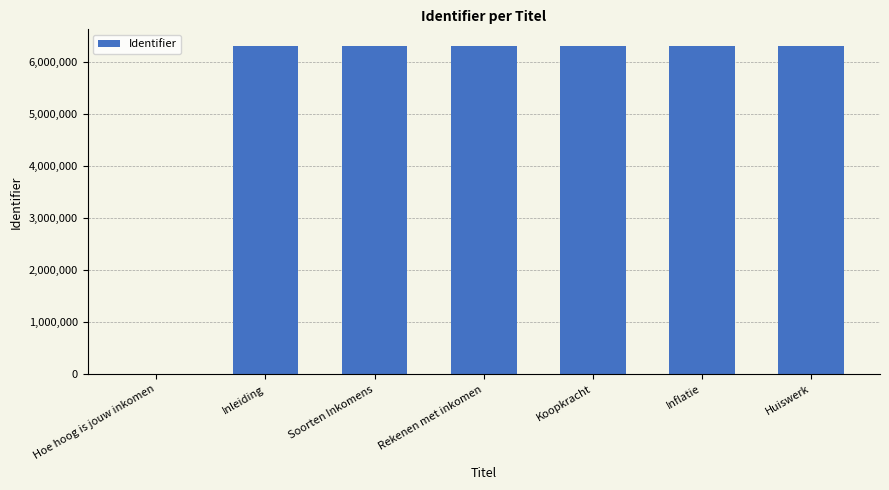

The chart shows a value of 3169420 at Soorten Inkomens. True or false?

False